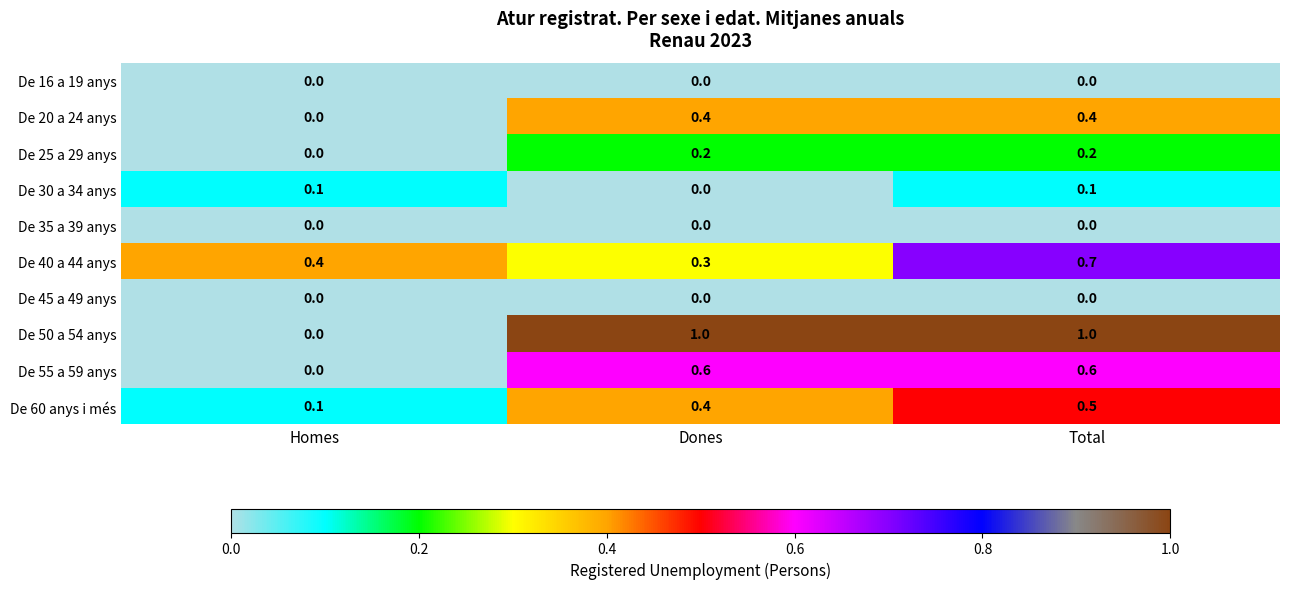

The De 35 a 39 anys series shows 0.0 at Total. True or false?

True